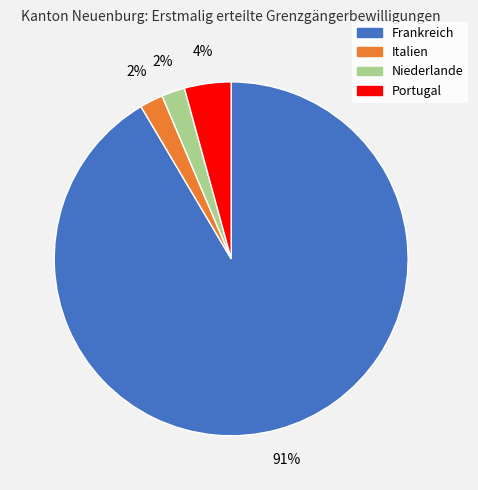

Approximately how many times larger is the value at Portugal compared to Niederlande?

2.0